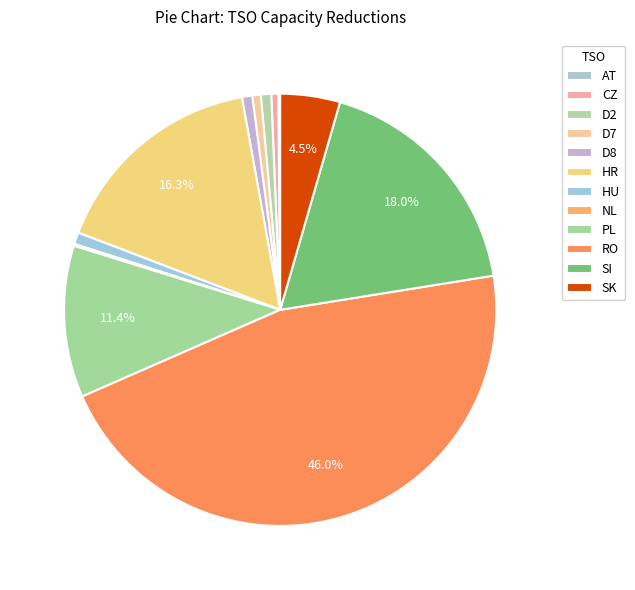

The HU slice represents 11% of the pie. True or false?

False